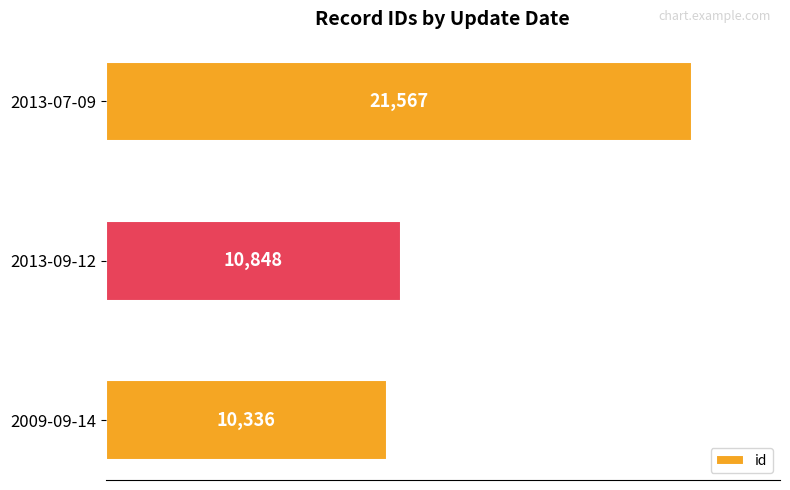

Are the bars horizontal?

Yes